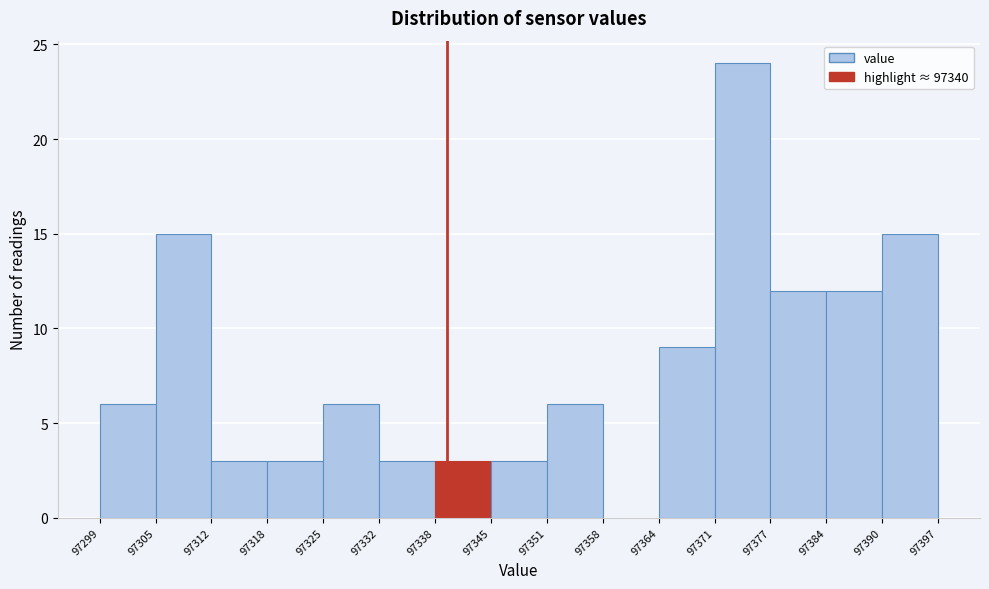

Over which range of the x-axis is the bar tallest?

97371 to 97377